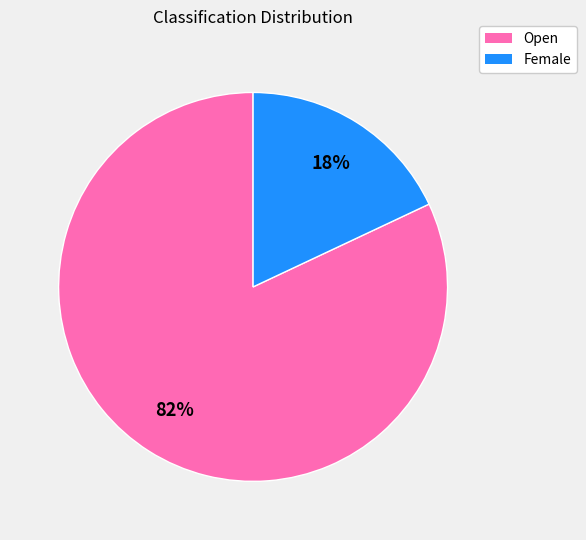

To the nearest percent, what is the difference between the largest and smallest slice percentages?

64%